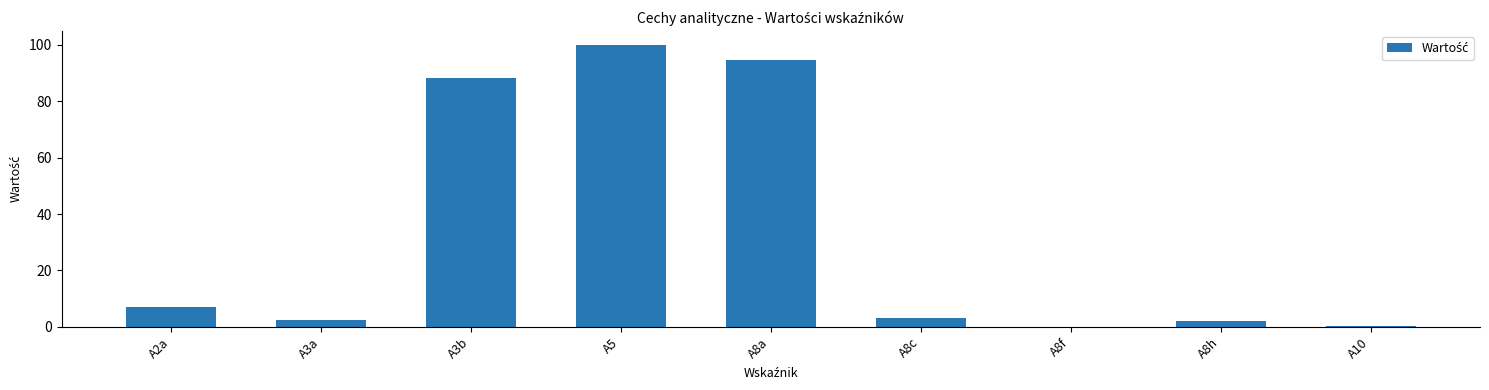

What is the sum of all values?

297.9